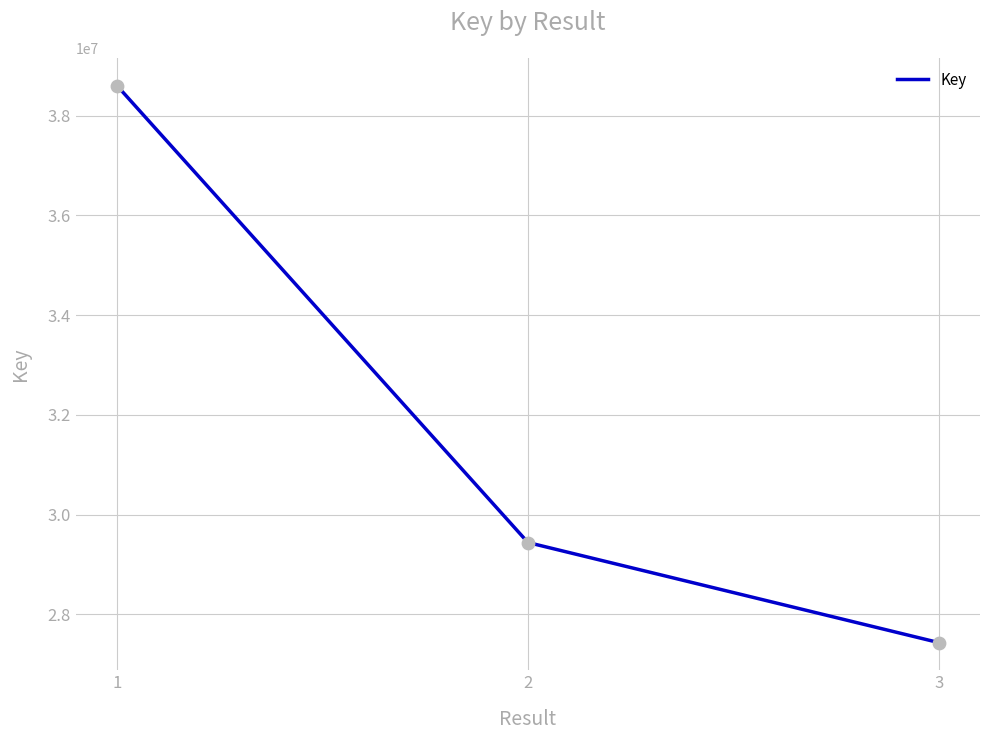

Approximately how many times larger is the value at 1 compared to 2?

1.3